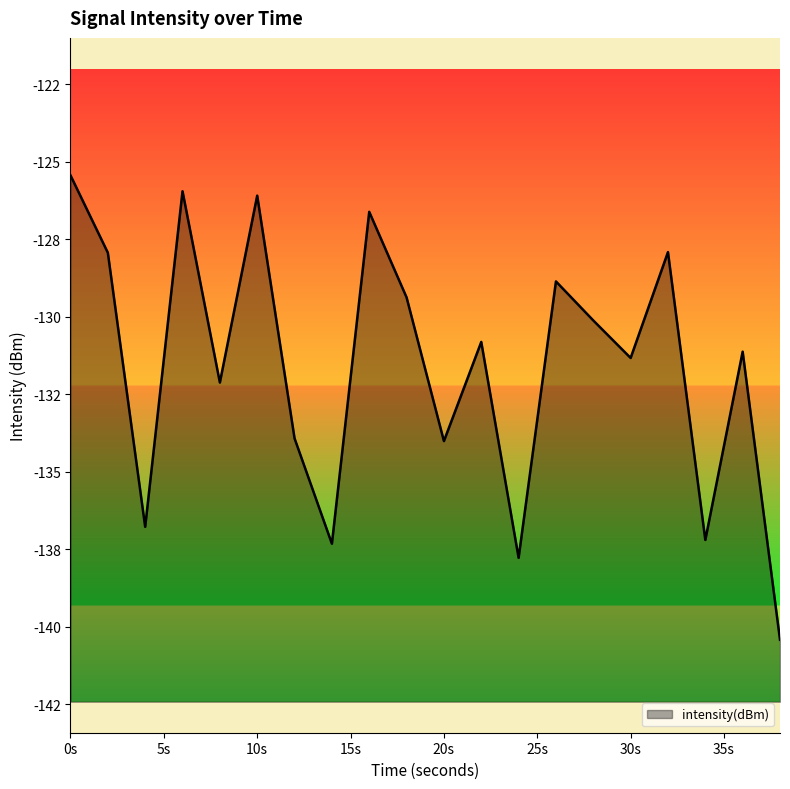

Rank the categories by value from lowest to highest.

38, 24, 14, 34, 4, 20, 12, 8, 30, 36, 22, 28, 18, 26, 2, 32, 16, 10, 6, 0